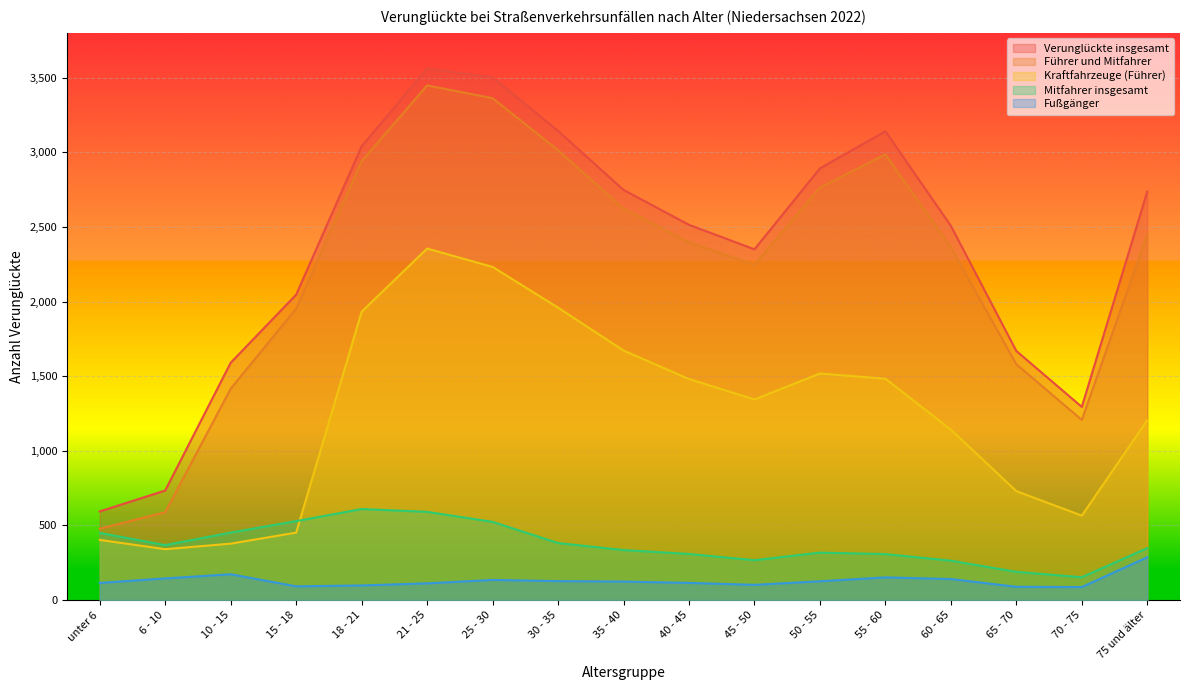

In Verunglückte insgesamt, how many points are higher than both neighbors (excluding endpoints)?

2